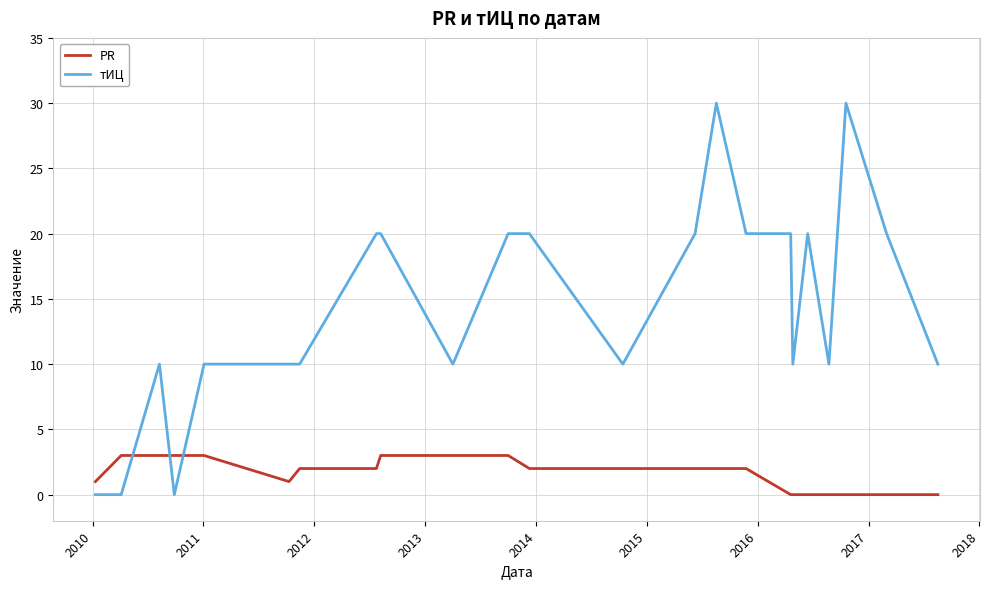

List the series in order of their peak value, lowest first.

PR, тИЦ